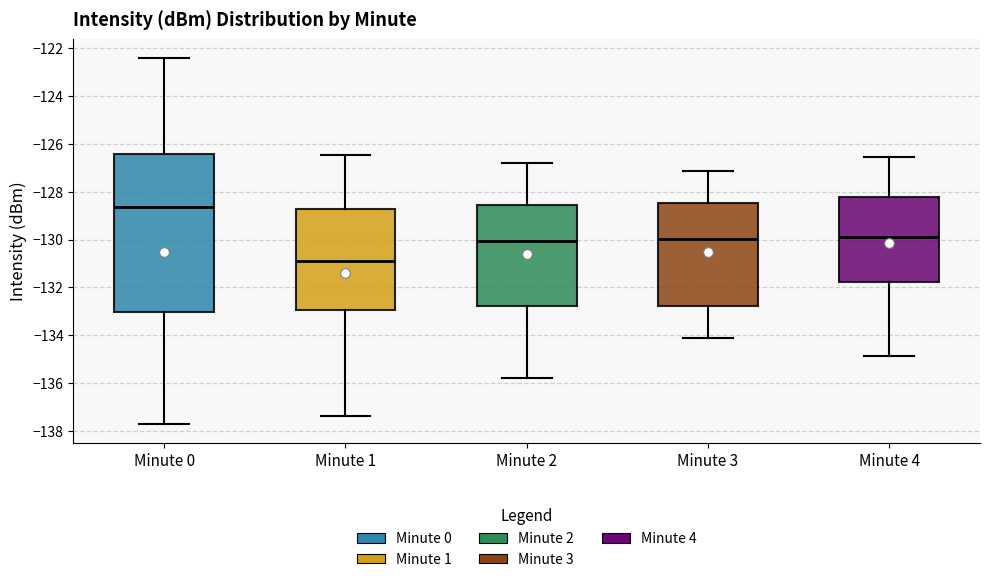

Reading left to right, read every box against the y-axis: the position of its median line, the range the box covers, and the ends of its whiskers. The values are not printed on the chart, so give them approximately, as read against the axis.

Minute 0: median -128.6, box -133.0 to -126.4, whiskers -137.8 to -122.4
Minute 1: median -130.8, box -133.0 to -128.8, whiskers -137.4 to -126.4
Minute 2: median -130.0, box -132.8 to -128.6, whiskers -135.8 to -126.8
Minute 3: median -130.0, box -132.8 to -128.4, whiskers -134.2 to -127.2
Minute 4: median -129.8, box -131.8 to -128.2, whiskers -134.8 to -126.6